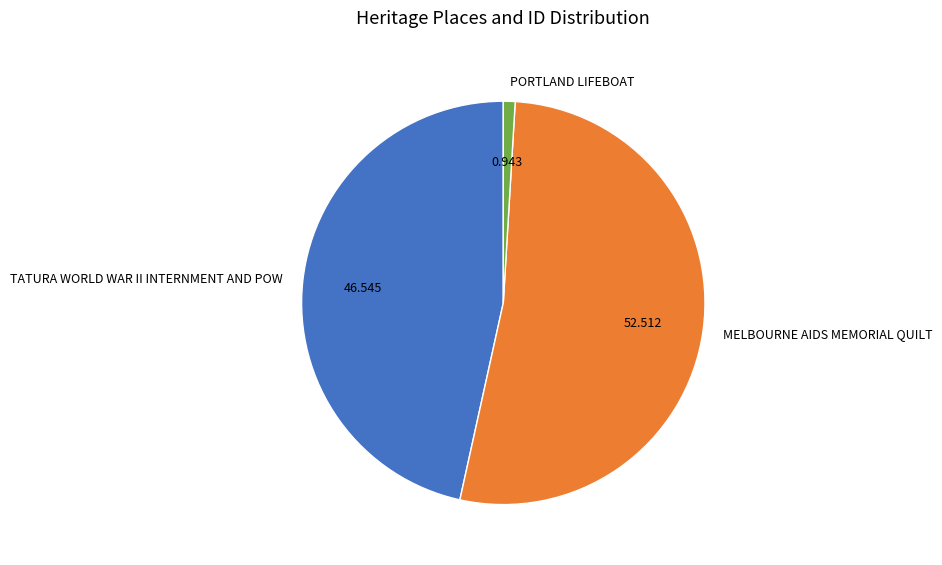

Rank the categories by value from highest to lowest.

MELBOURNE AIDS MEMORIAL QUILT, TATURA WORLD WAR II INTERNMENT AND POW, PORTLAND LIFEBOAT